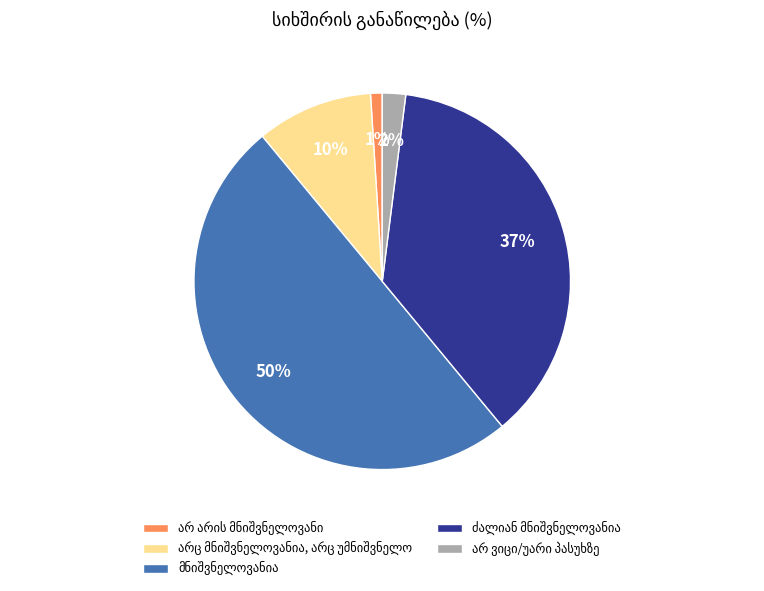

To the nearest percent, what is the average slice percentage?

20%